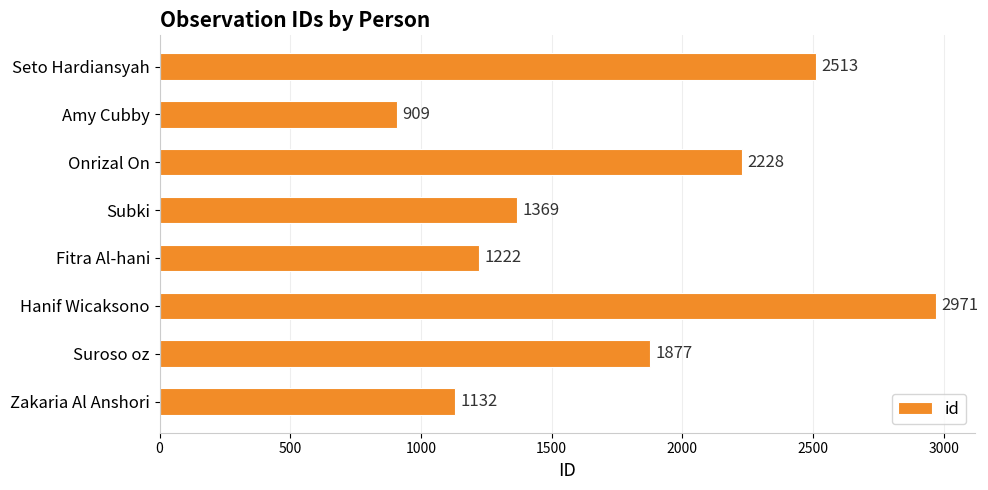

Reading top to bottom, list all the values displayed in this chart.

2513	909	2228	1369	1222	2971	1877	1132